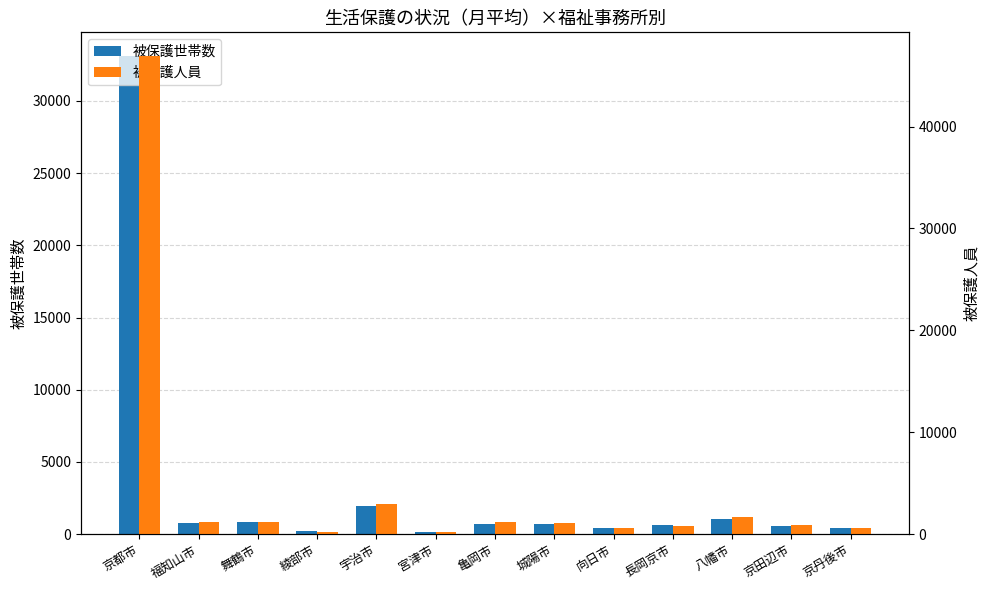

Reading left to right, what are all the values shown in this chart?

被保護世帯数: 33101	787	824	193	1960	124	712	683	406	641	1033	553	390
被保護人員: 46913	1143	1137	237	2981	163	1138	1043	582	835	1625	859	582